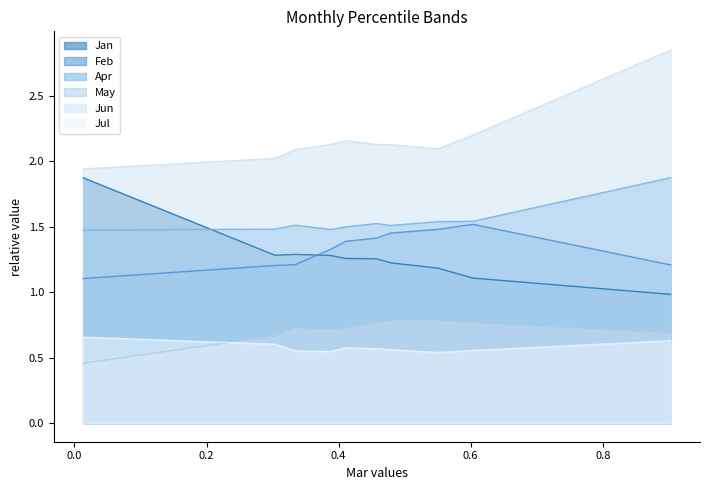

True or false: Jun and Apr intersect in this chart.

False